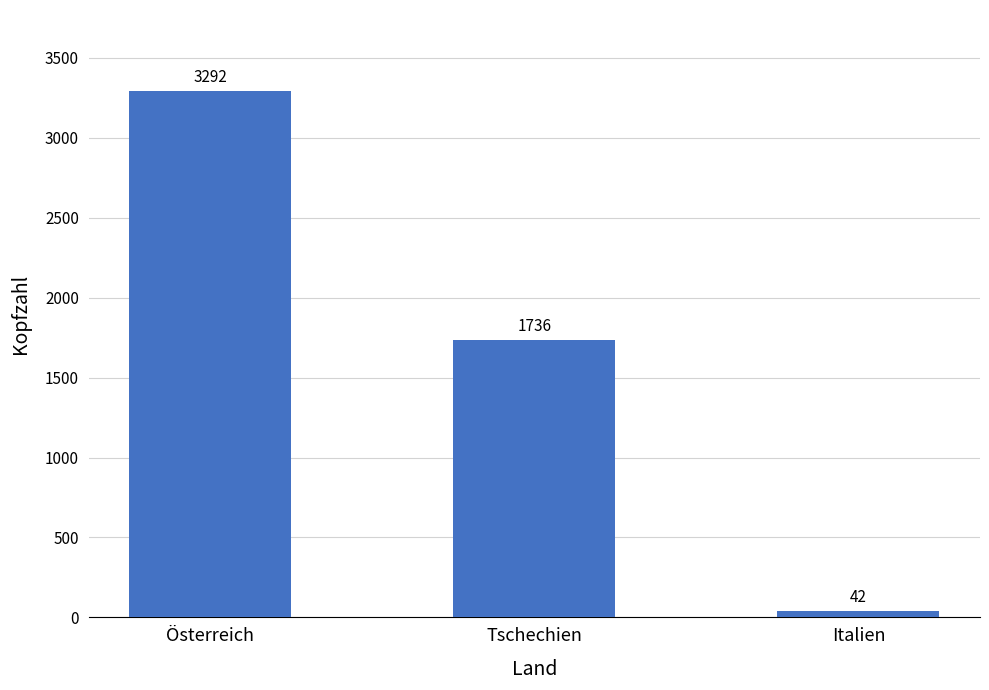

What is the difference between the maximum and second lowest values?

1556